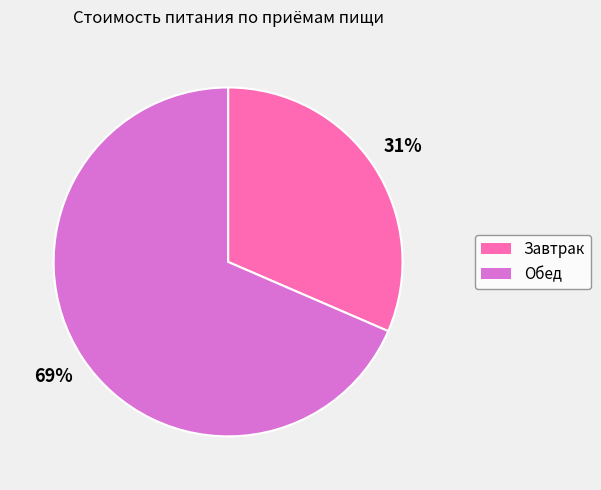

To the nearest percent, what portion does Обед represent?

69%